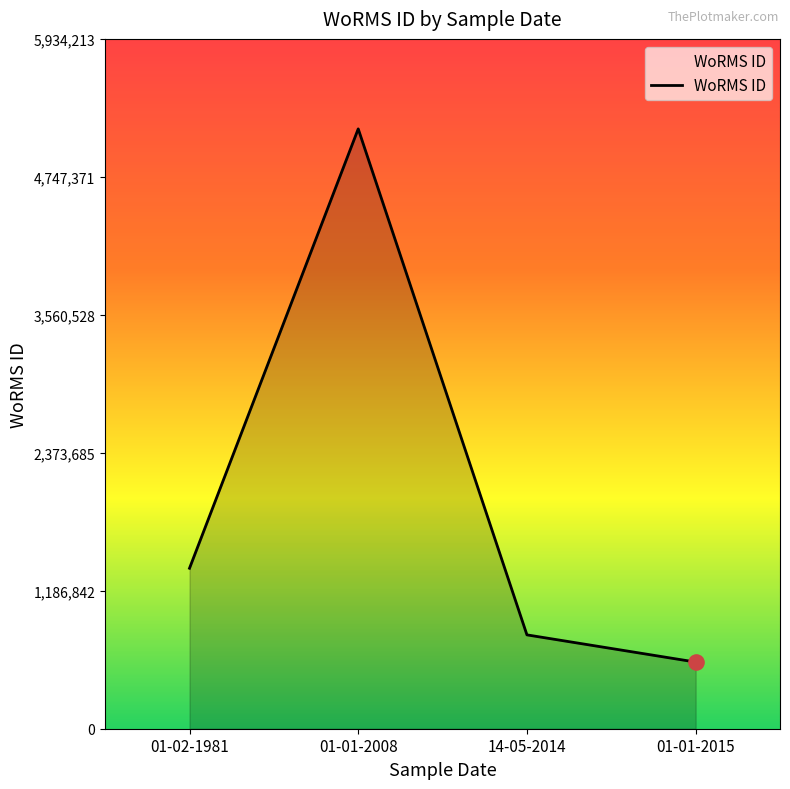

What is the ratio of the value at 01-01-2008 to the value at 01-02-1981?

3.7